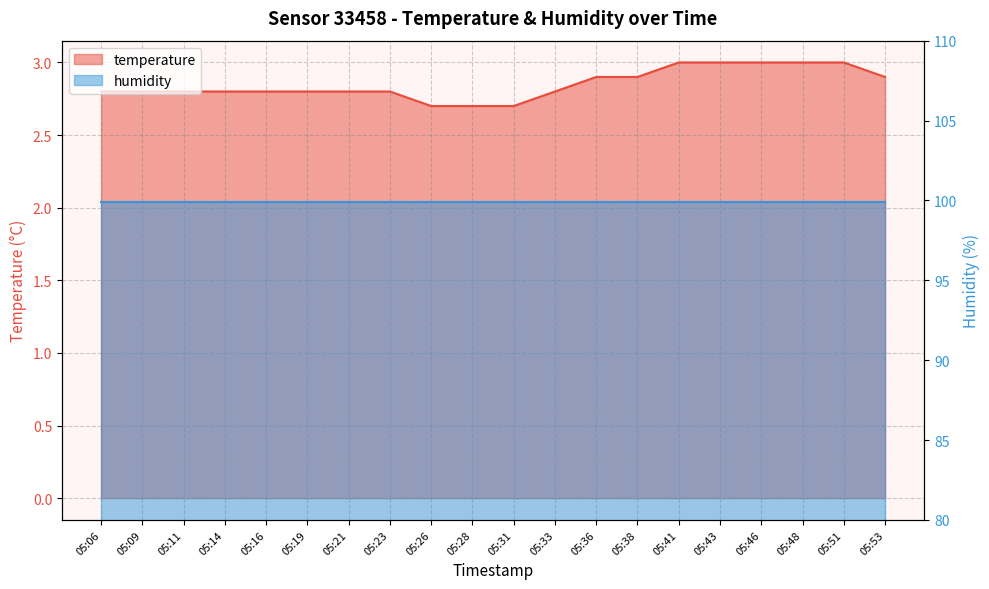

How many categories are shown in the chart?

20